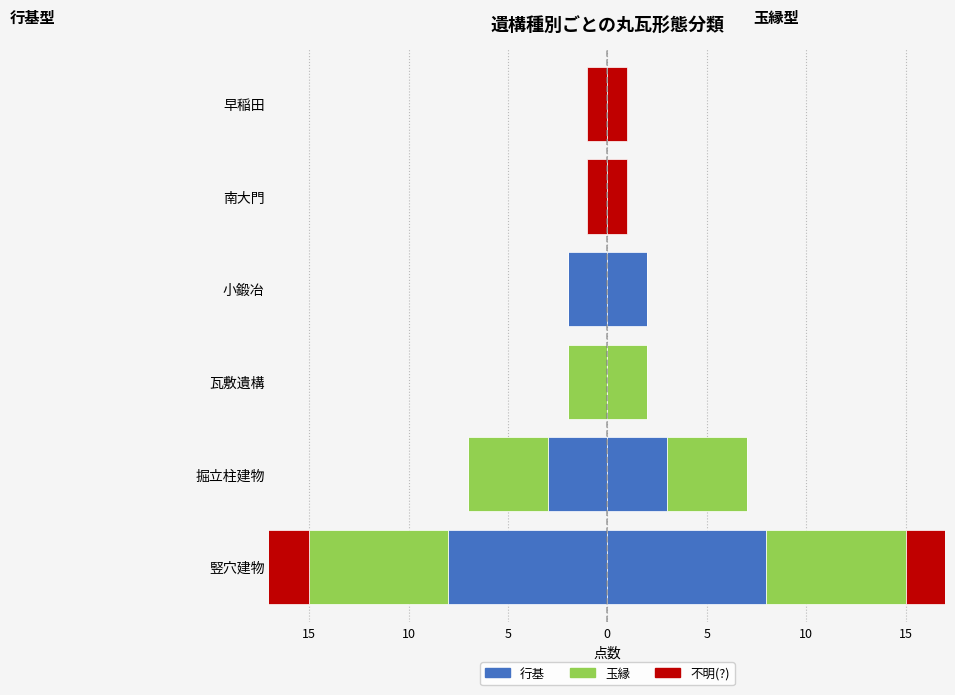

Is it true that 玉縁 equals 2 at 小鍛冶?

False